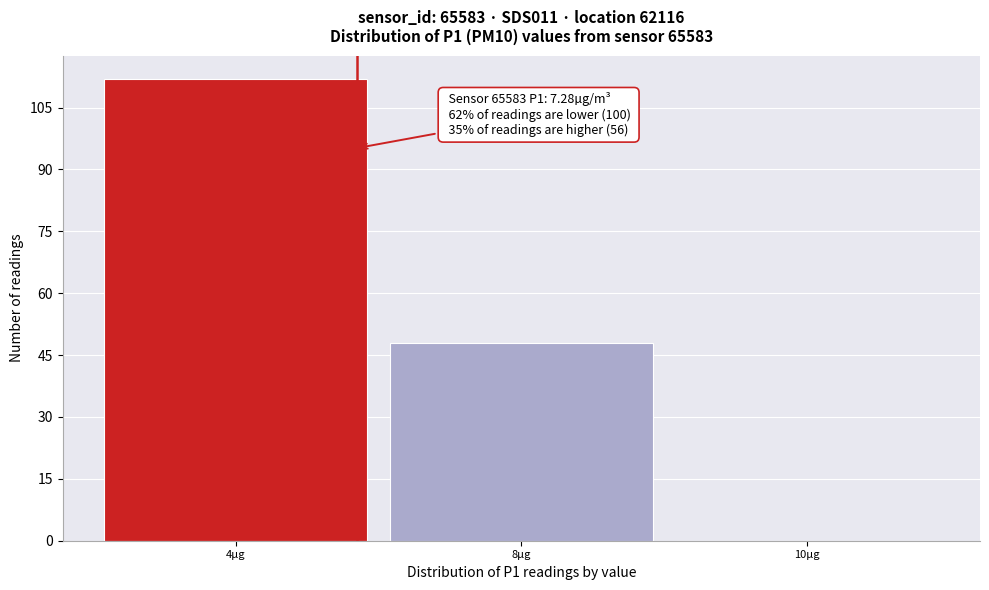

Reading left to right, transcribe all the data shown in this chart.

4µg=112	8µg=48	10µg=0